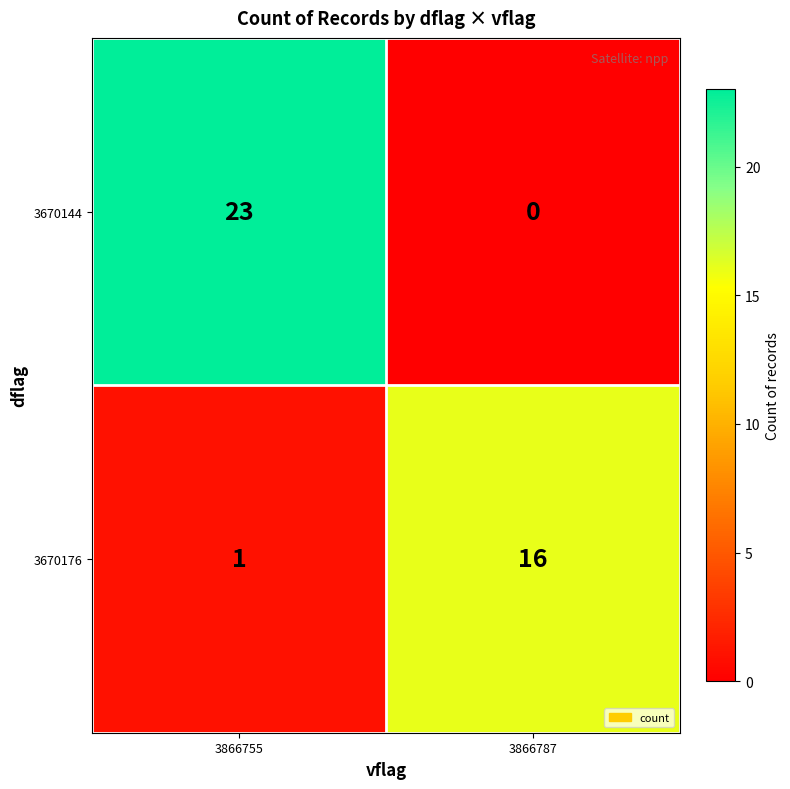

How many positive values does the 3670144 series have?

1